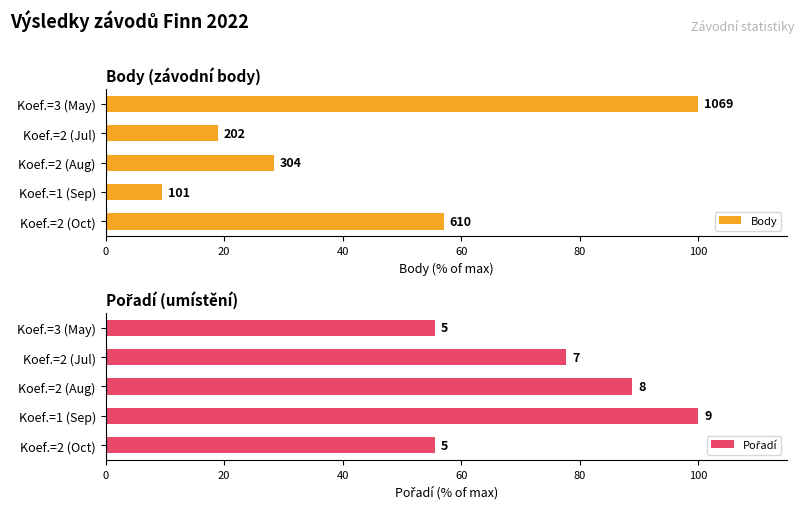

Which series has the largest total across all categories?

Pořadí